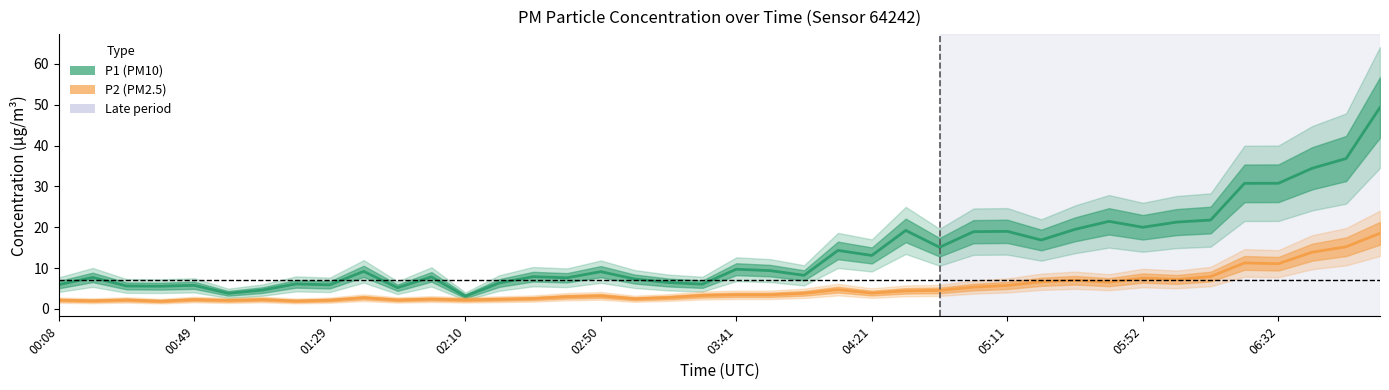

Count the number of categories in the chart.

40